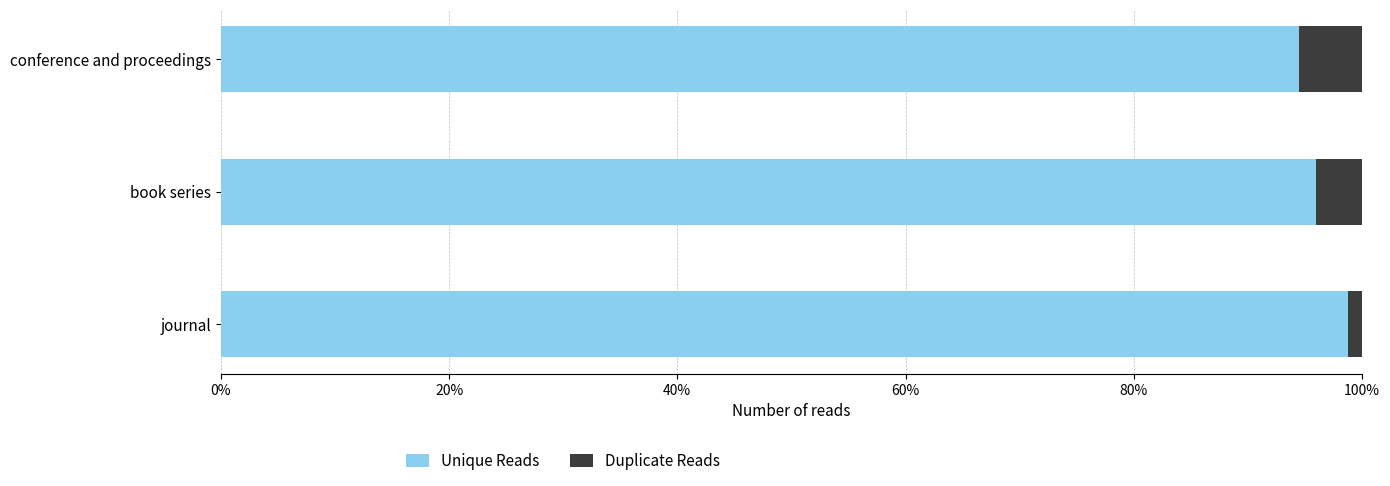

What is the average value of the Unique Reads series?

96.4